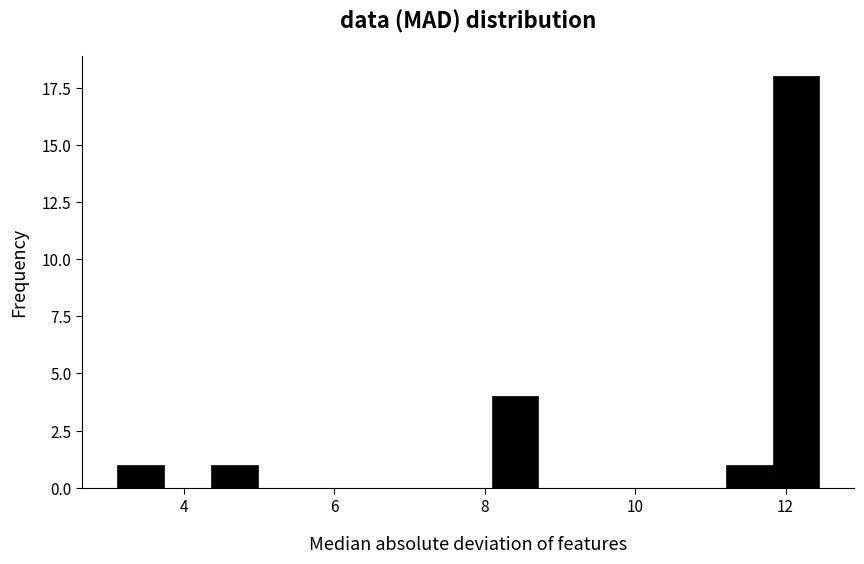

Read against the x-axis, roughly where is the centre of the tallest bar?

12.2